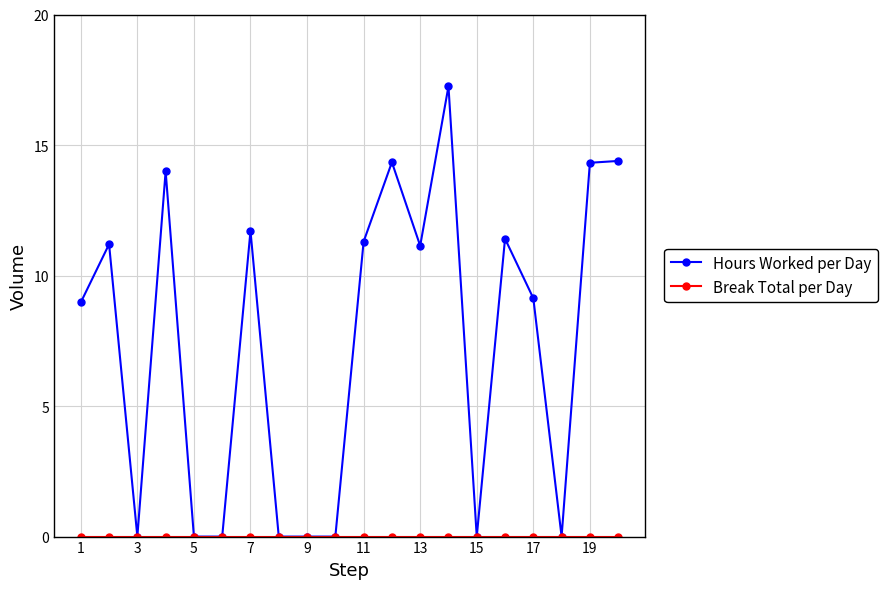

Which series has the widest spread of values?

Hours Worked per Day